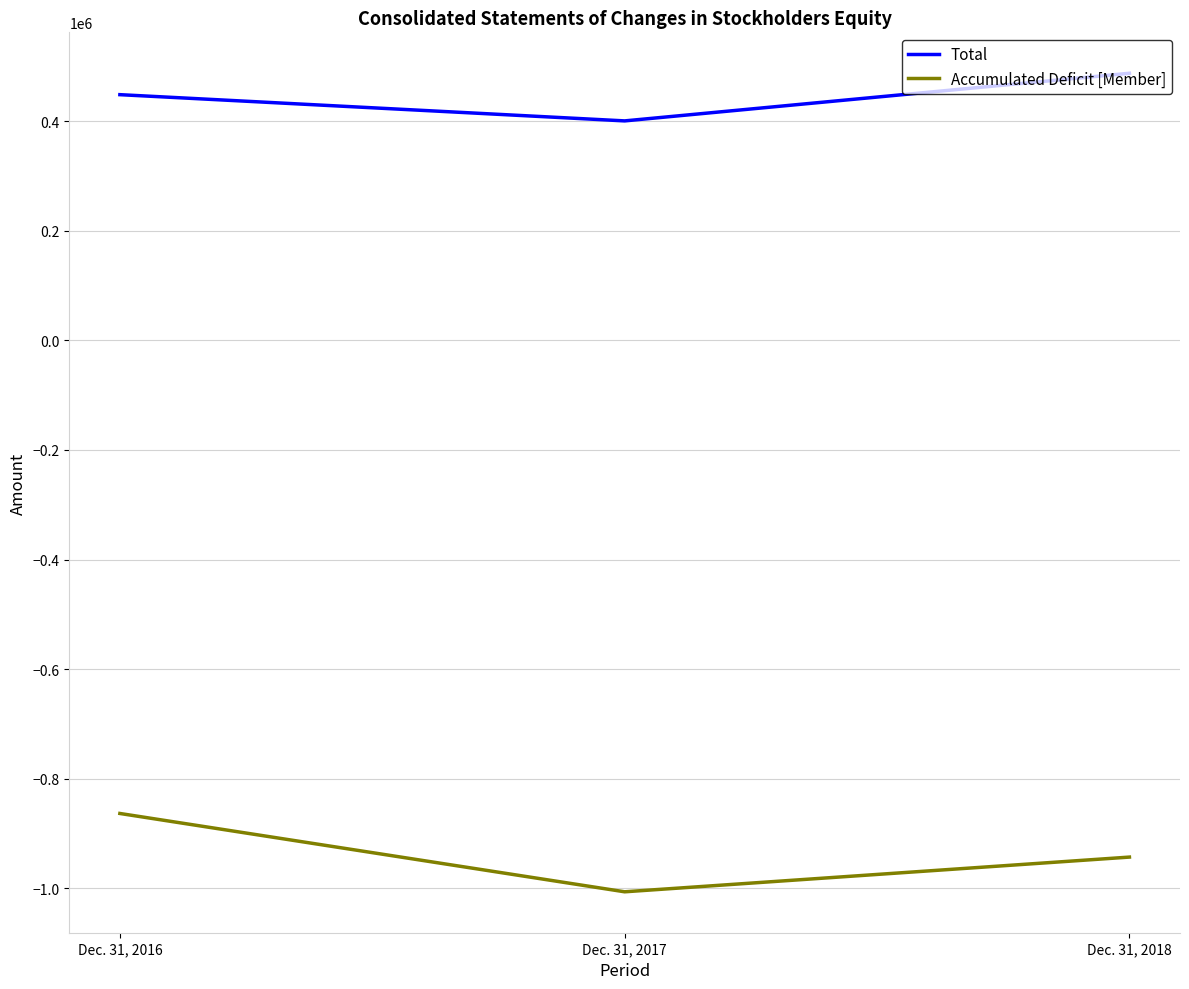

What is the average value of the Total series?

445663